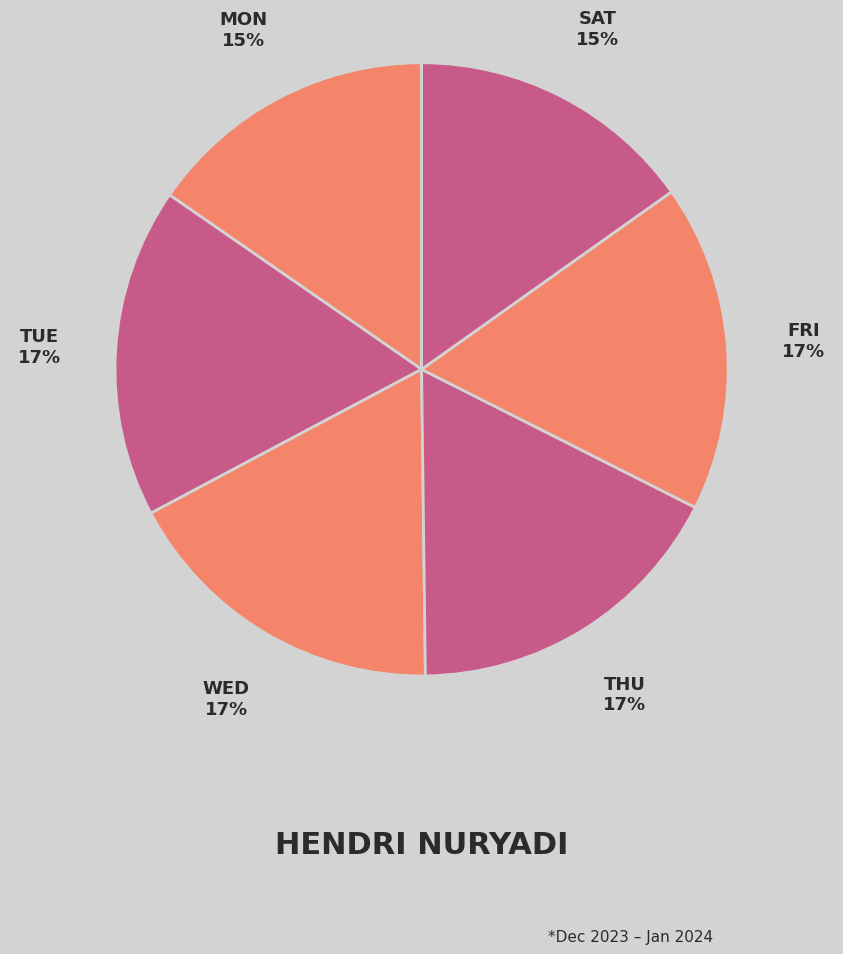

How many slices are in this pie chart?

6